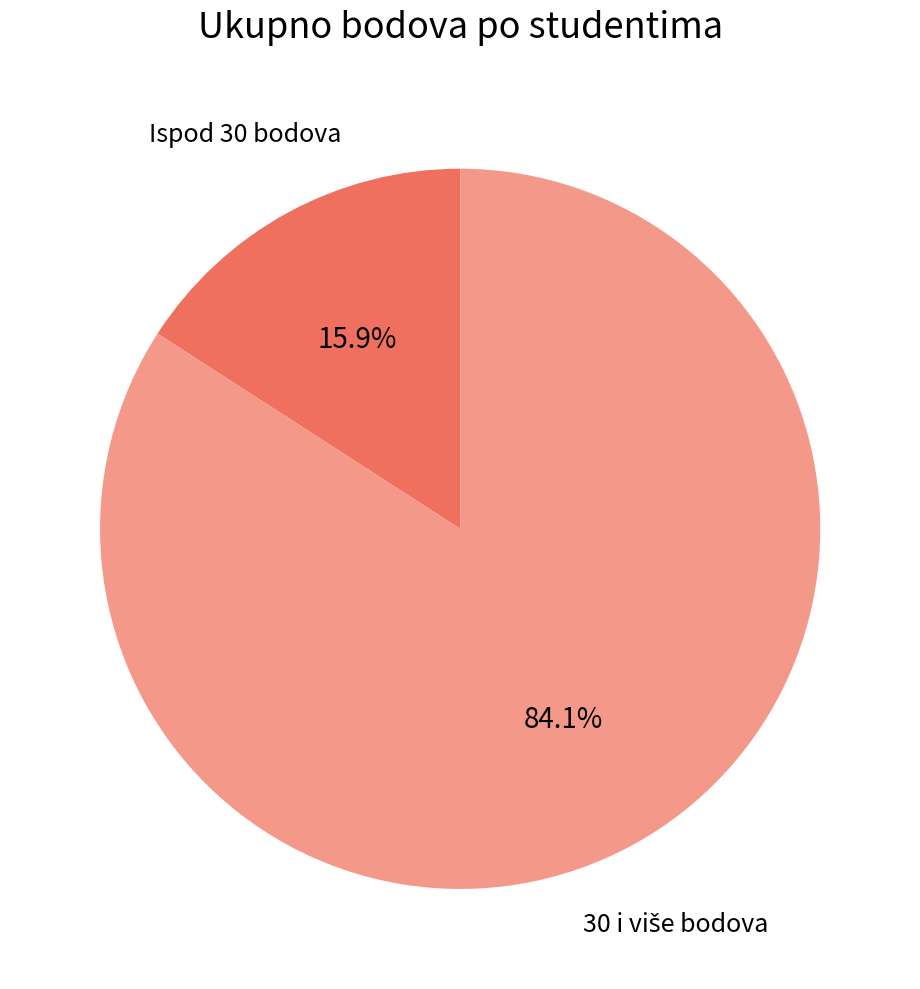

To the nearest percent, what is the difference between the largest and smallest slice percentages?

68%